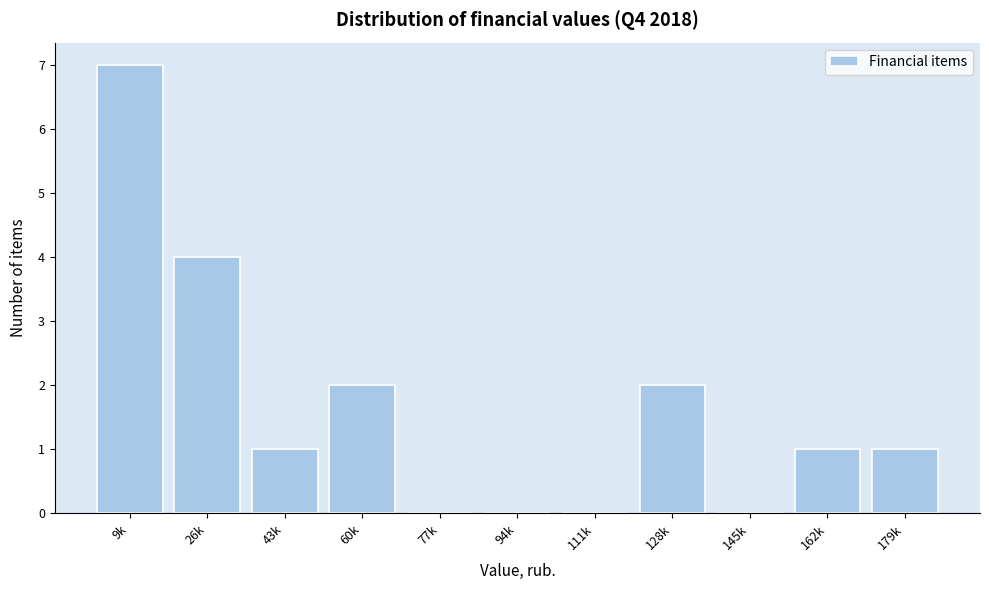

Reading left to right, extract all data points from this chart.

9k=7	26k=4	43k=1	60k=2	77k=0	94k=0	111k=0	128k=2	145k=0	162k=1	179k=1